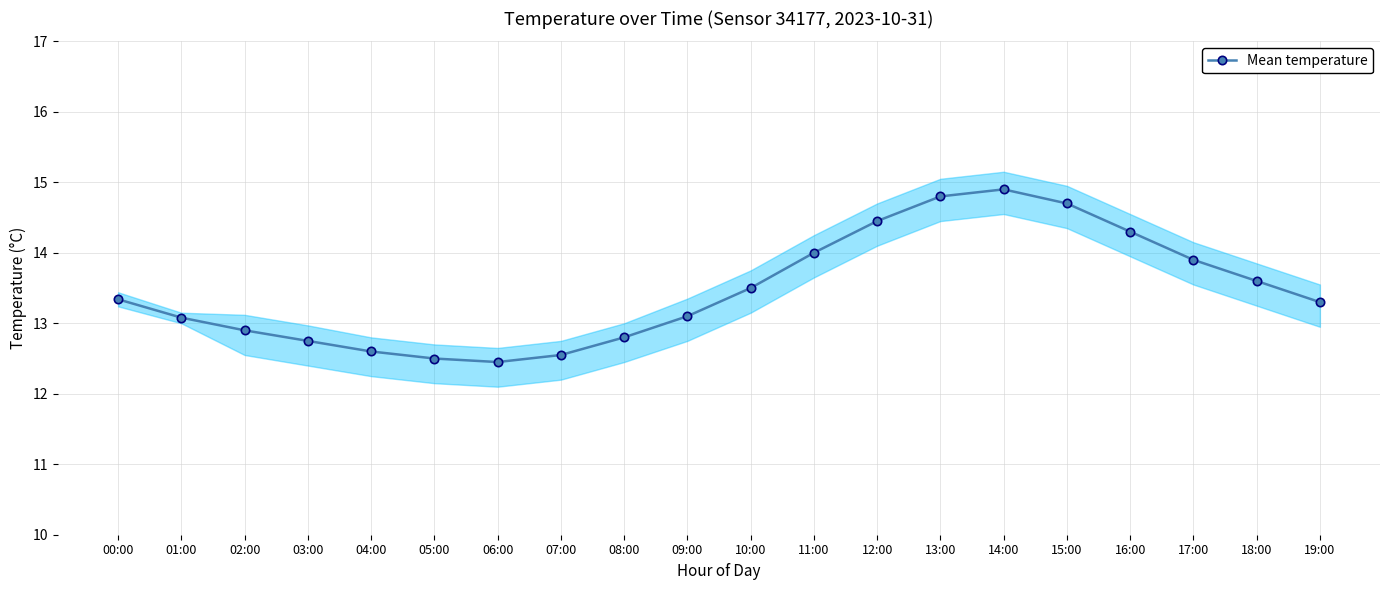

How many points are higher than both their immediate neighbors (excluding endpoints)?

1